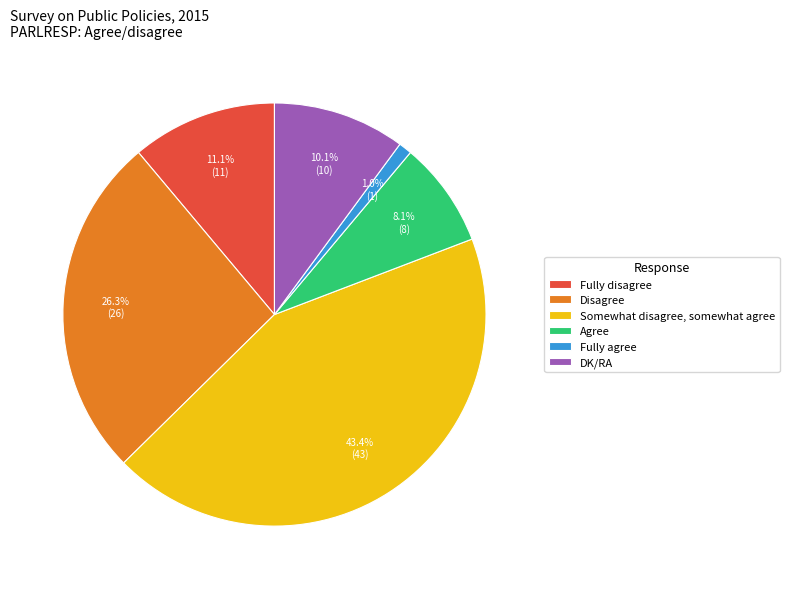

Does any single category account for the majority?

No